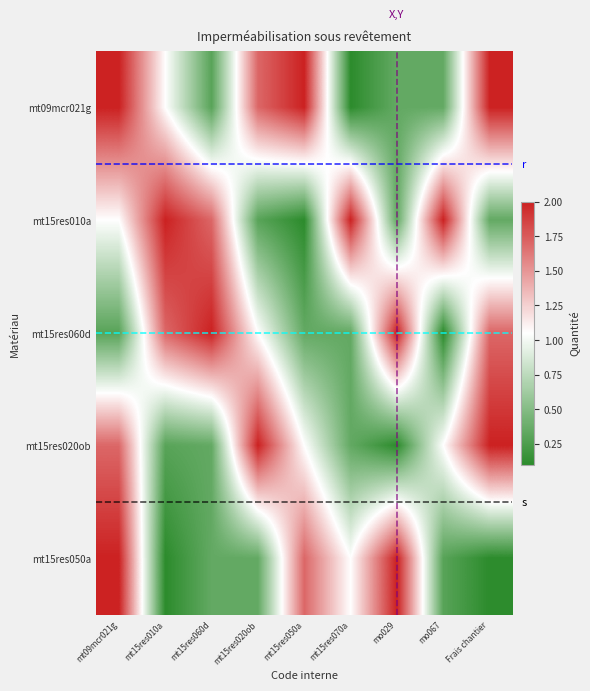

The mt15res060d series shows 1.1 at mt15res020ob. True or false?

True